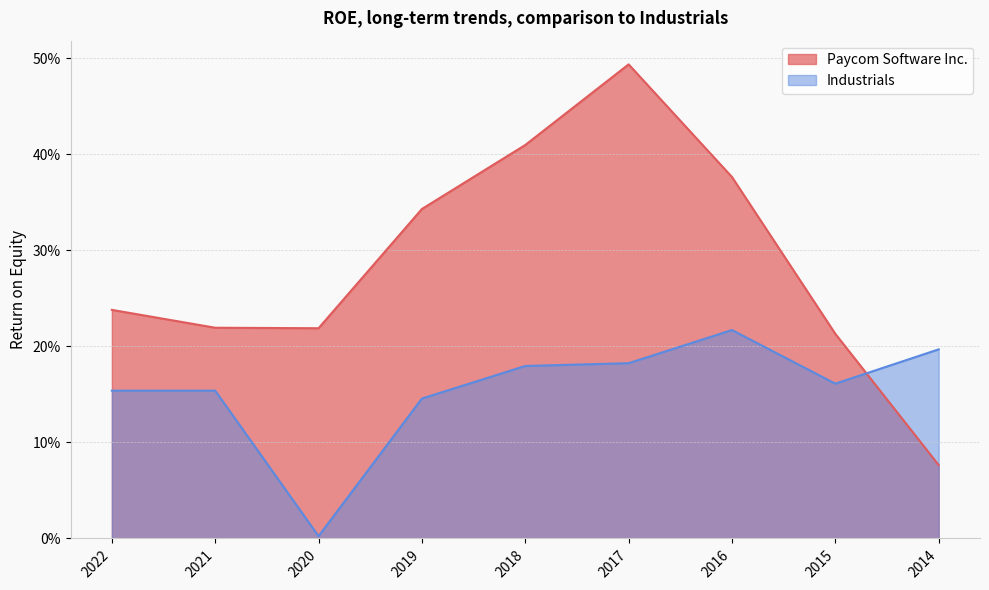

What is the difference between the Paycom Software Inc. values at 2021 and 2016?

0.2